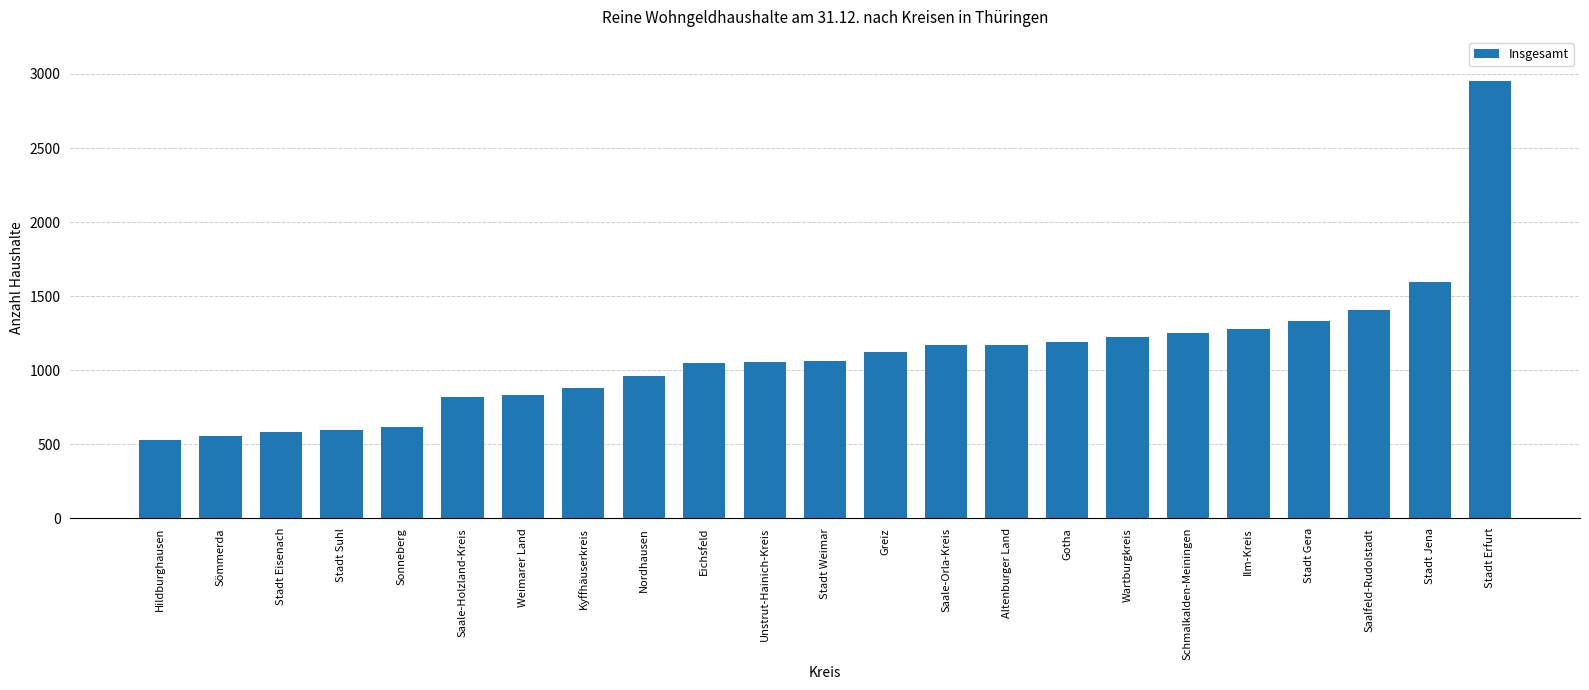

What is the value of the 20th bar from the left?

1332